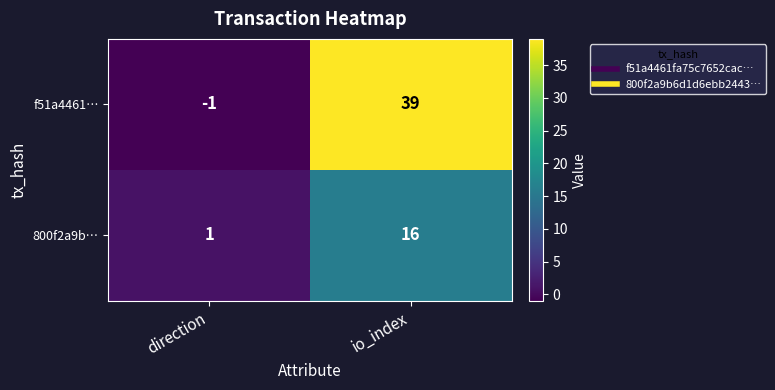

Rank the series at direction from lowest to highest value.

f51a4461…, 800f2a9b…